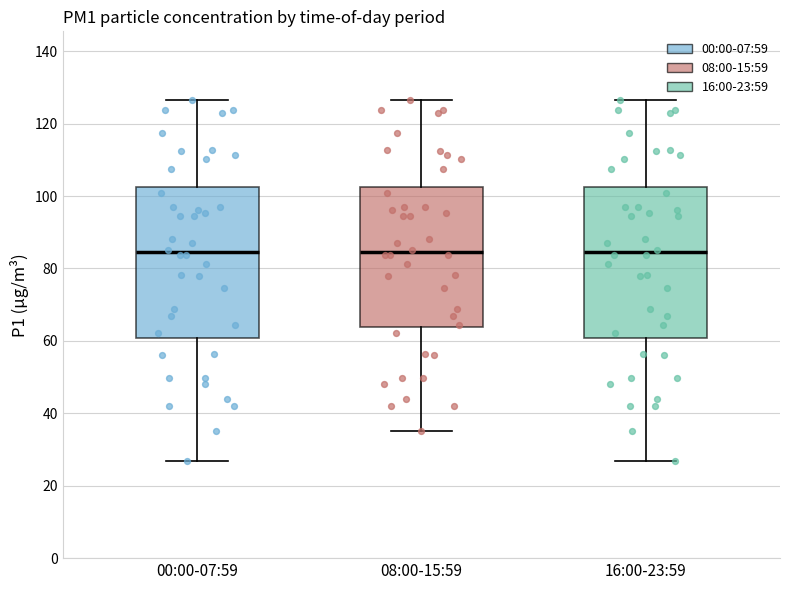

Reading left to right, read every box against the y-axis: the position of its median line, the range the box covers, and the ends of its whiskers. The values are not printed on the chart, so give them approximately, as read against the axis.

00:00-07:59: median 84, box 60 to 102, whiskers 26 to 126
08:00-15:59: median 84, box 64 to 102, whiskers 36 to 126
16:00-23:59: median 84, box 60 to 102, whiskers 26 to 126